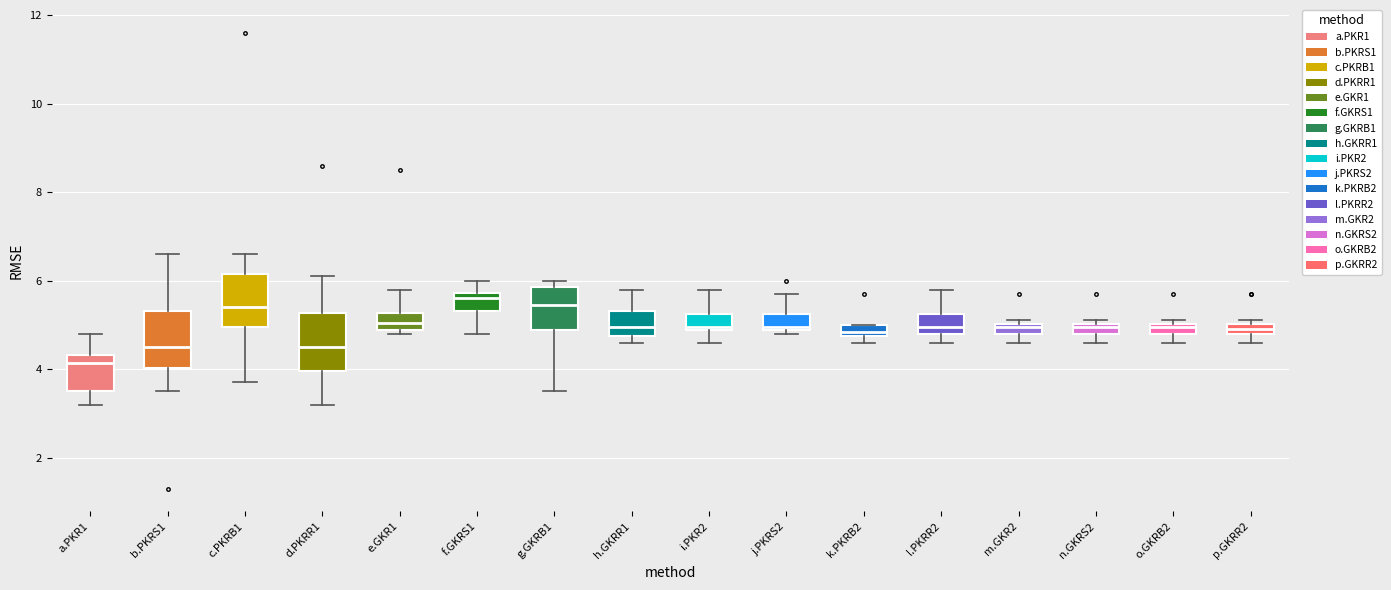

Where does the lower whisker of the box for n.GKRS2 end on the y-axis? The values are not printed on the chart, so give them approximately, as read against the axis.

4.6